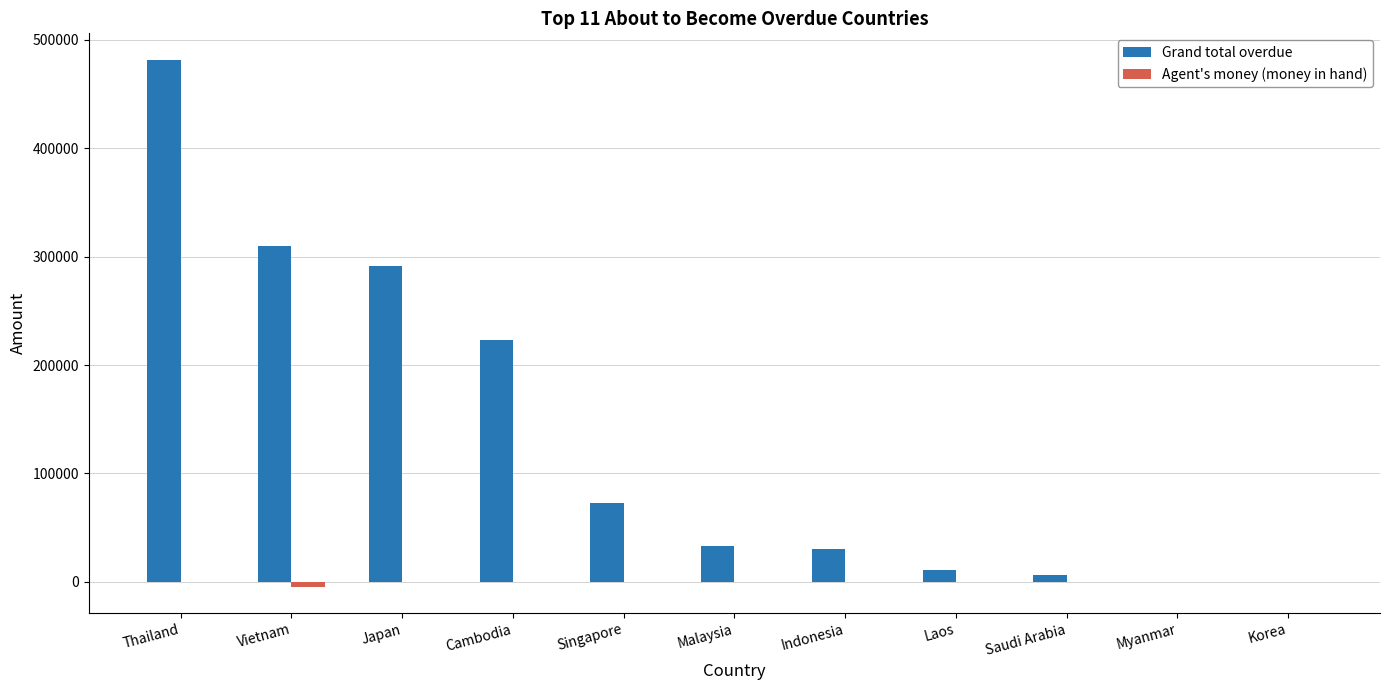

Between Japan and Singapore, which series saw the biggest shift?

Grand total overdue